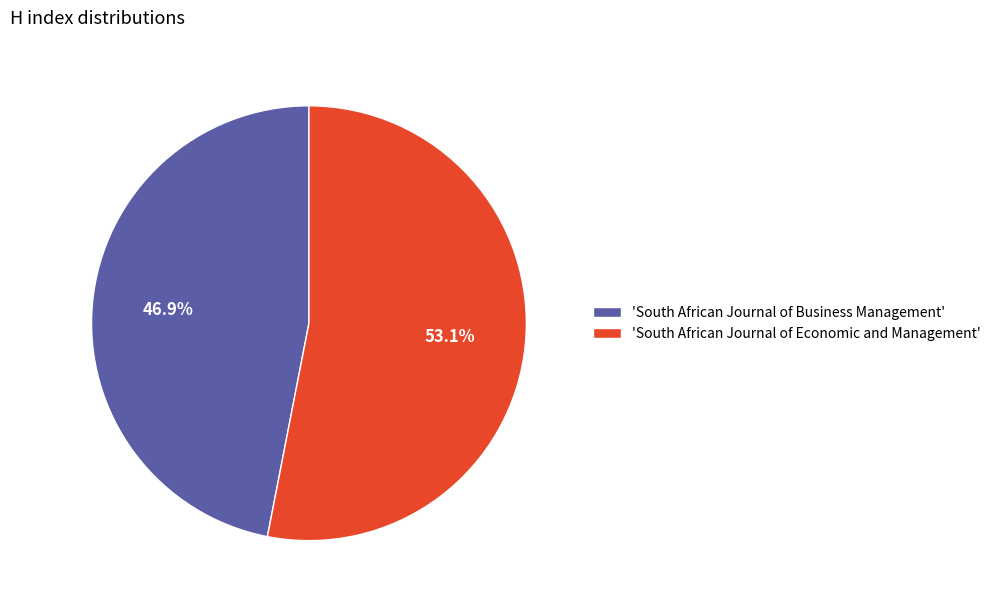

Which category has the biggest portion of the pie?

'South African Journal of Economic and Management'